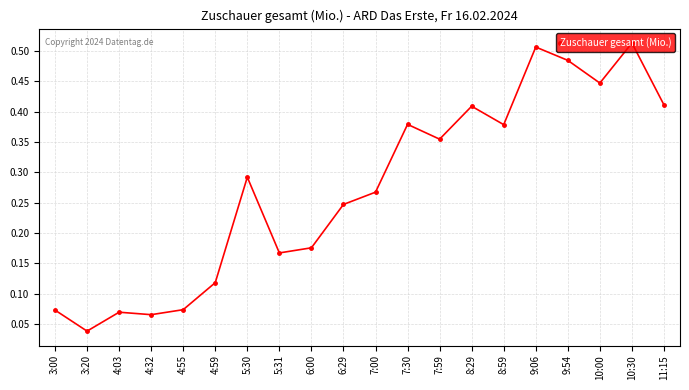

The value at 4:59 is 0.2. True or false?

False